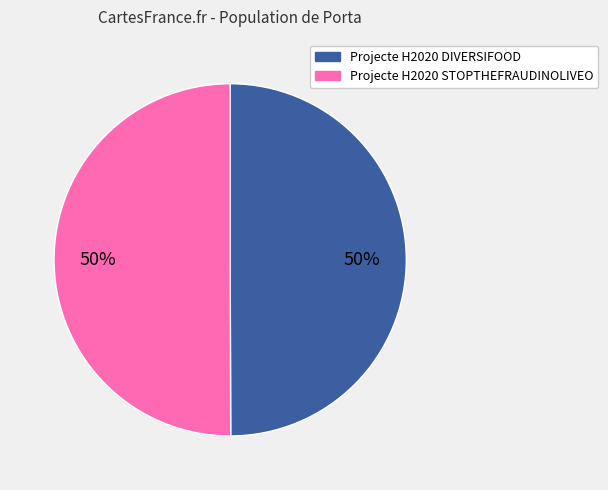

Is it true that Projecte H2020 STOPTHEFRAUDINOLIVEO is 50% of the pie?

True